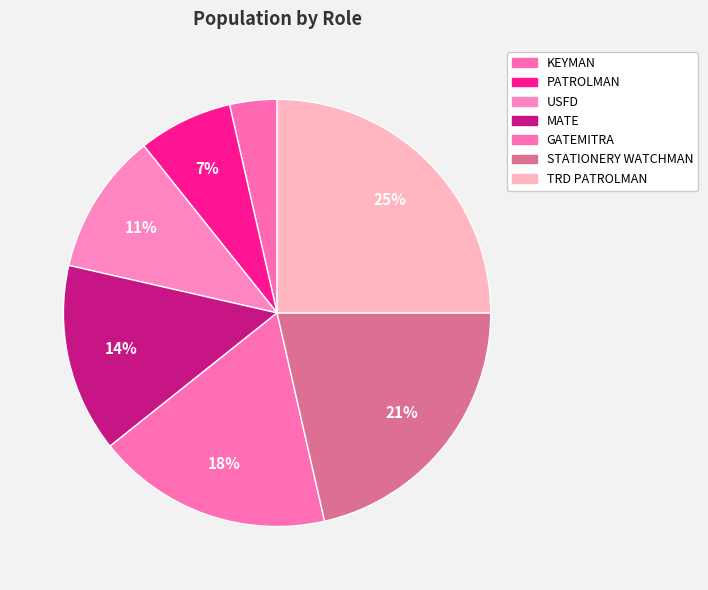

To the nearest percent, what is the average slice percentage?

14%